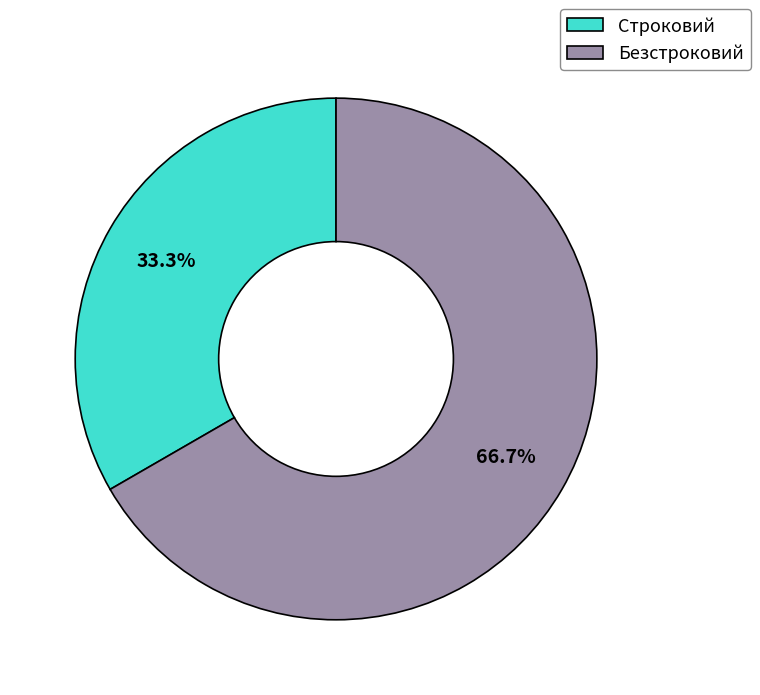

Is there any slice that represents more than half of the pie?

Yes